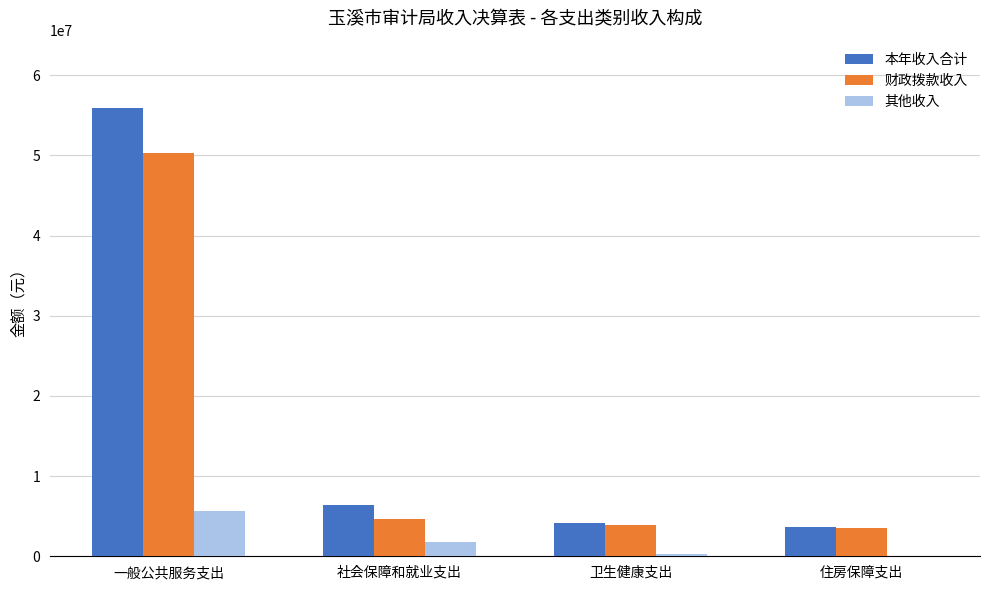

What is the approximate value of 其他收入 at 社会保障和就业支出?

1722691.6